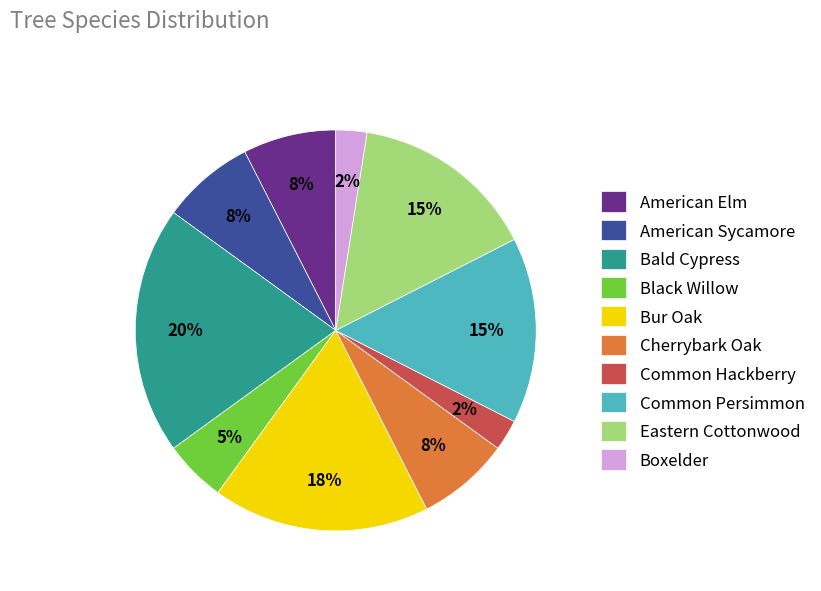

To the nearest percent, what is the difference between the Black Willow and Eastern Cottonwood slice percentages?

10%